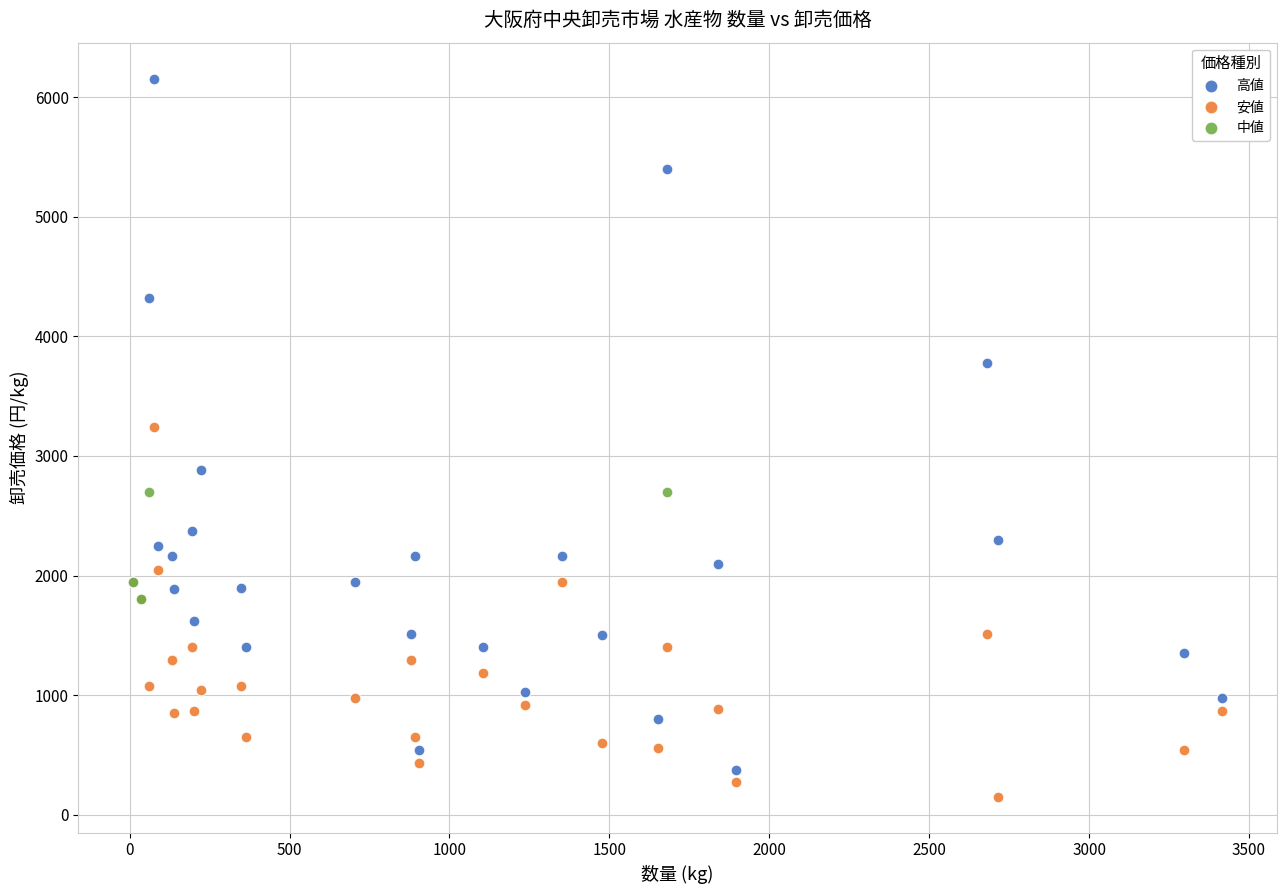

Which series reaches the maximum Y coordinate?

高値